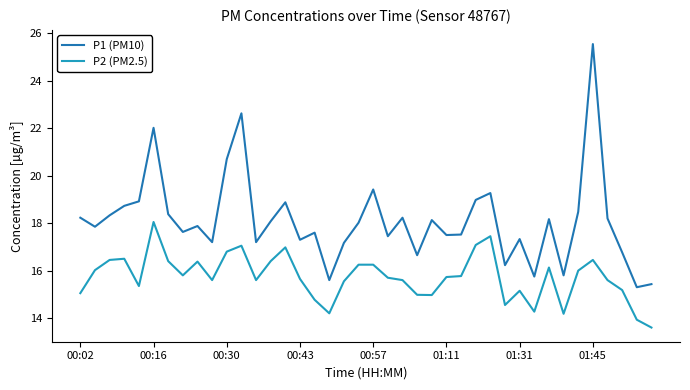

Which series has the largest total across all categories?

P1 (PM10)